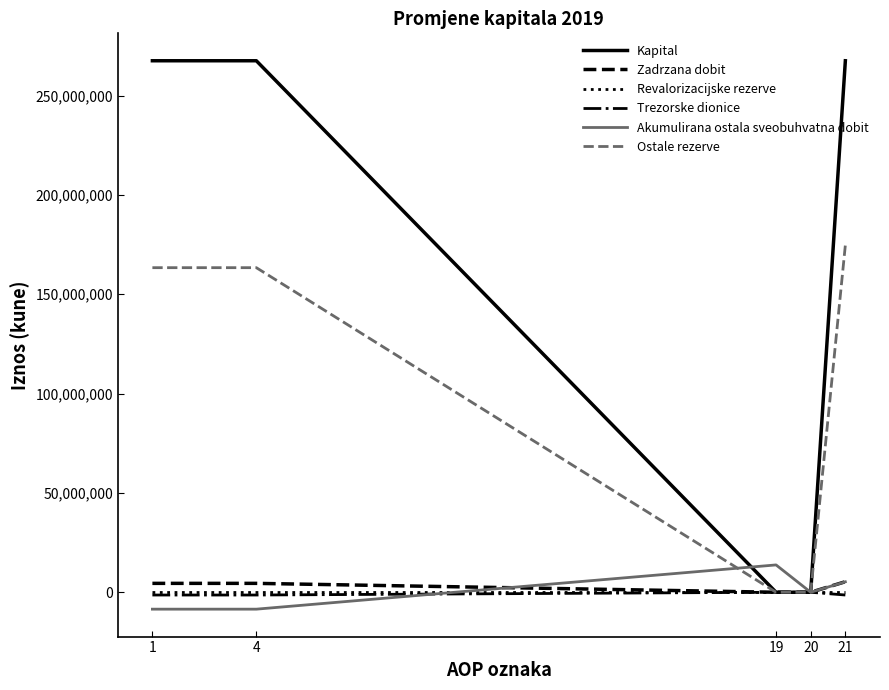

True or false: Ostale rezerve has a value of 0 at 19.

True